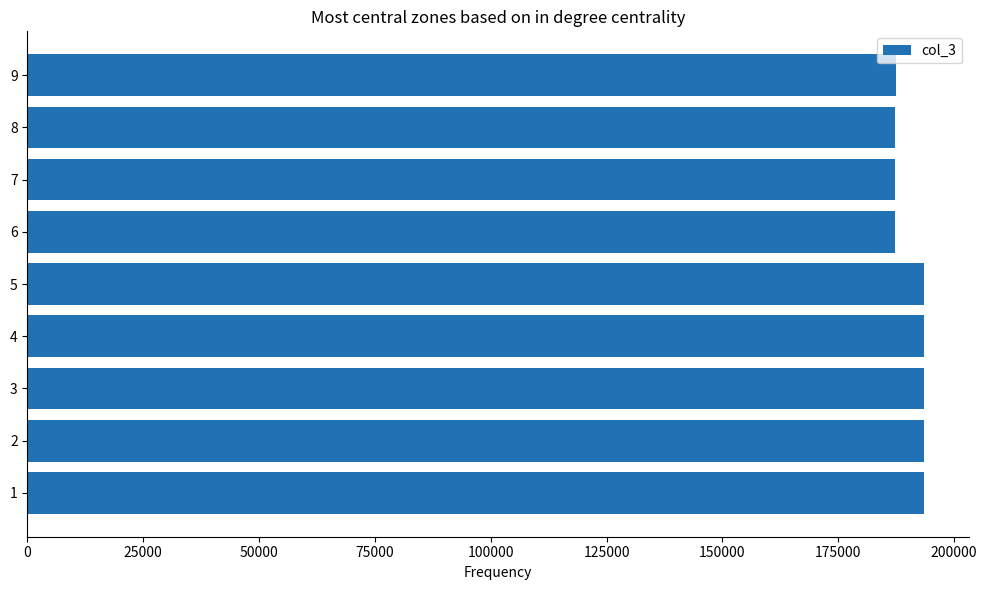

What is the ratio of the value at 5 to the value at 1?

1.0